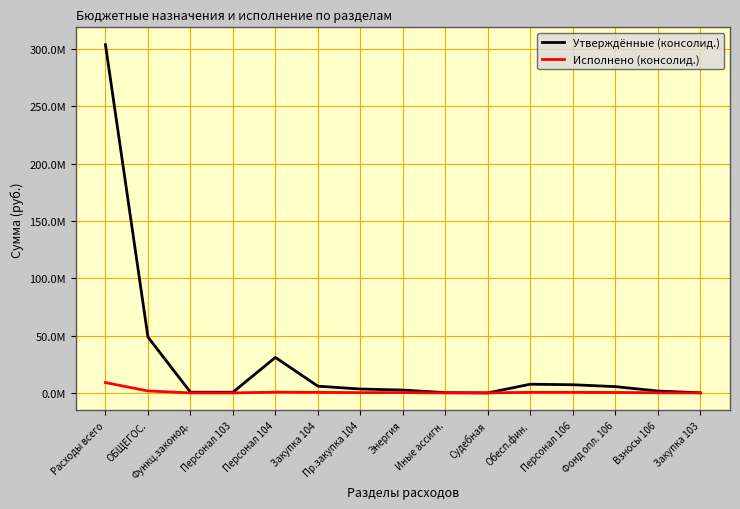

Does the chart display data point markers on the line(s)?

No